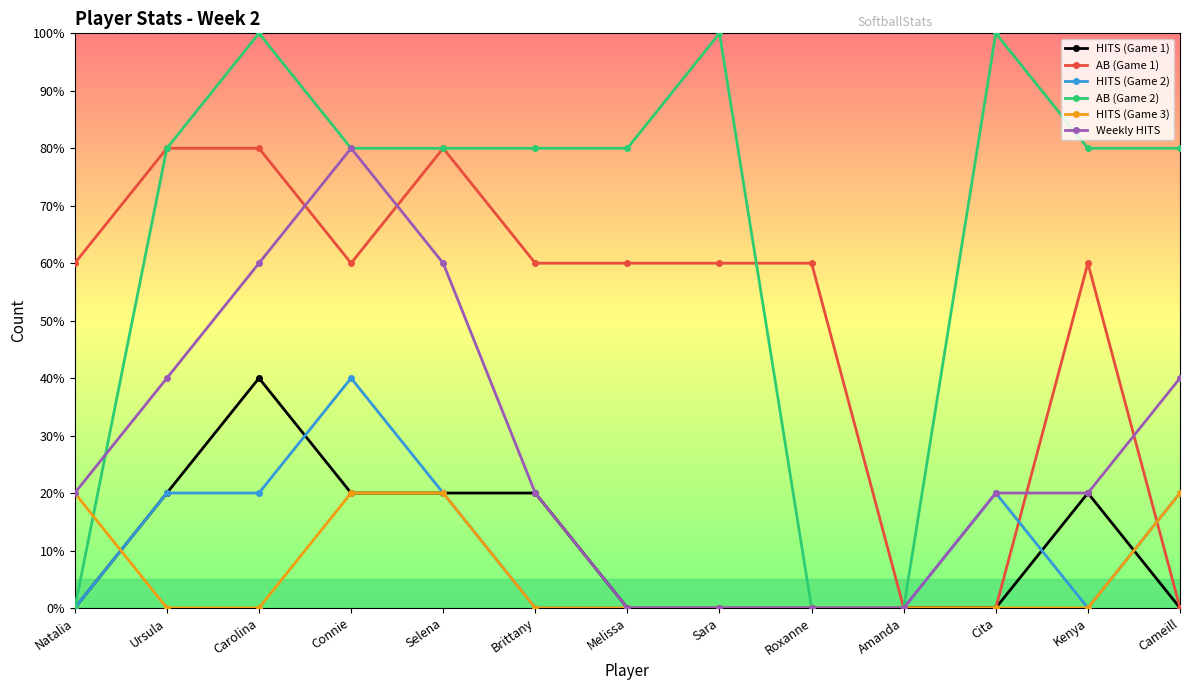

Reading right to left, list all the values displayed in this chart.

HITS (Game 1): Cameill=0	Kenya=2	Cita=0	Amanda=0	Roxanne=0	Sara=0	Melissa=0	Brittany=2	Selena=2	Connie=2	Carolina=4	Ursula=2	Natalia=0
AB (Game 1): Cameill=0	Kenya=6	Cita=0	Amanda=0	Roxanne=6	Sara=6	Melissa=6	Brittany=6	Selena=8	Connie=6	Carolina=8	Ursula=8	Natalia=6
HITS (Game 2): Cameill=2	Kenya=0	Cita=2	Amanda=0	Roxanne=0	Sara=0	Melissa=0	Brittany=0	Selena=2	Connie=4	Carolina=2	Ursula=2	Natalia=0
AB (Game 2): Cameill=8	Kenya=8	Cita=10	Amanda=0	Roxanne=0	Sara=10	Melissa=8	Brittany=8	Selena=8	Connie=8	Carolina=10	Ursula=8	Natalia=0
HITS (Game 3): Cameill=2	Kenya=0	Cita=0	Amanda=0	Roxanne=0	Sara=0	Melissa=0	Brittany=0	Selena=2	Connie=2	Carolina=0	Ursula=0	Natalia=2
Weekly HITS: Cameill=4	Kenya=2	Cita=2	Amanda=0	Roxanne=0	Sara=0	Melissa=0	Brittany=2	Selena=6	Connie=8	Carolina=6	Ursula=4	Natalia=2